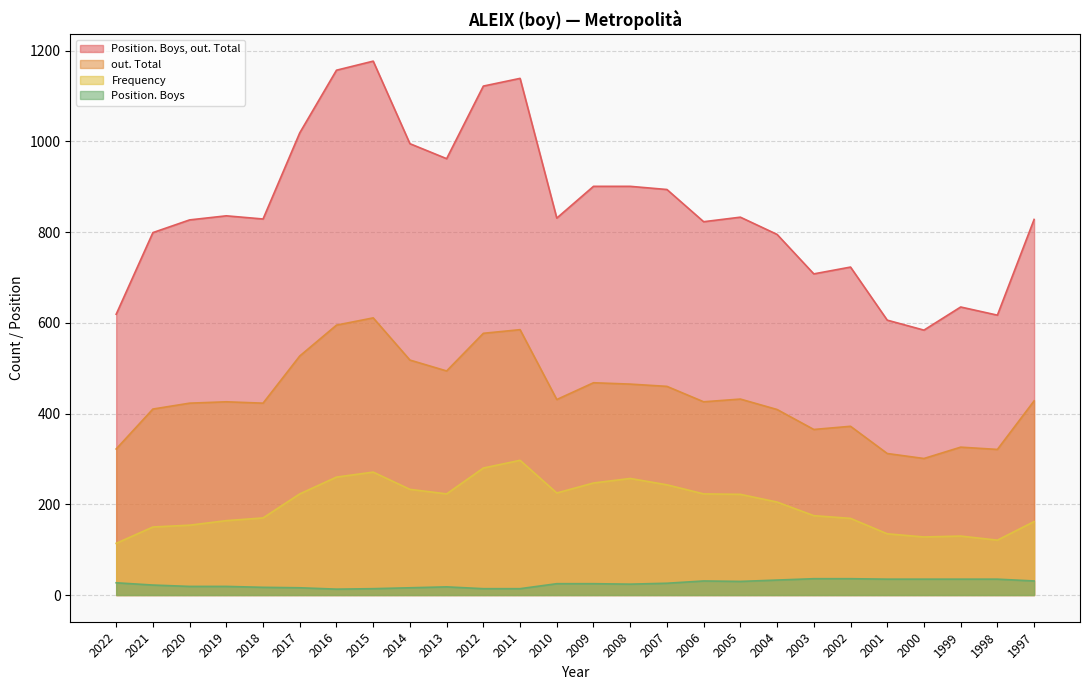

At which category is the sum across all series the highest?

2015